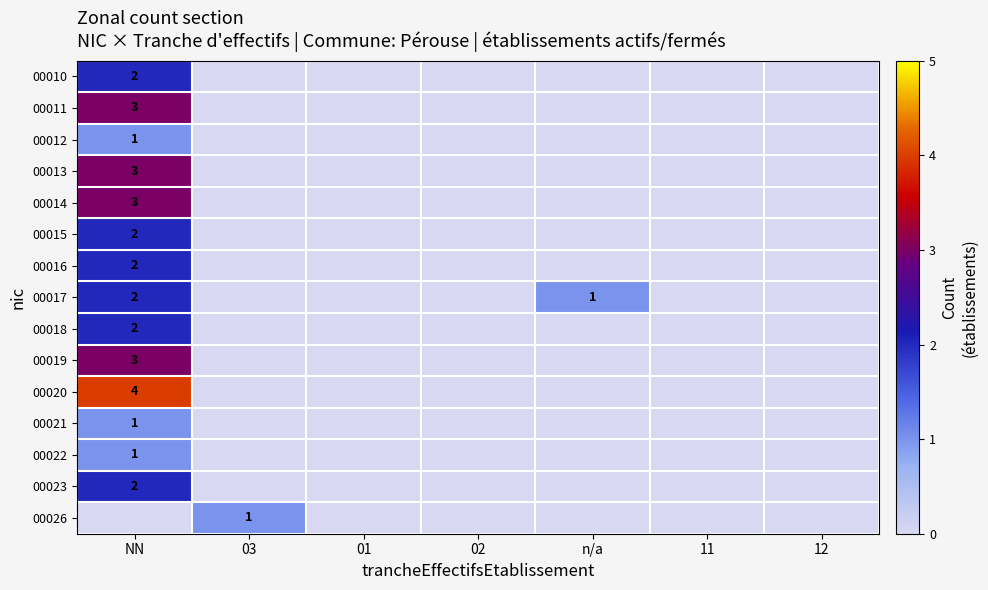

The value of 00023 at NN is 2. True or false?

True